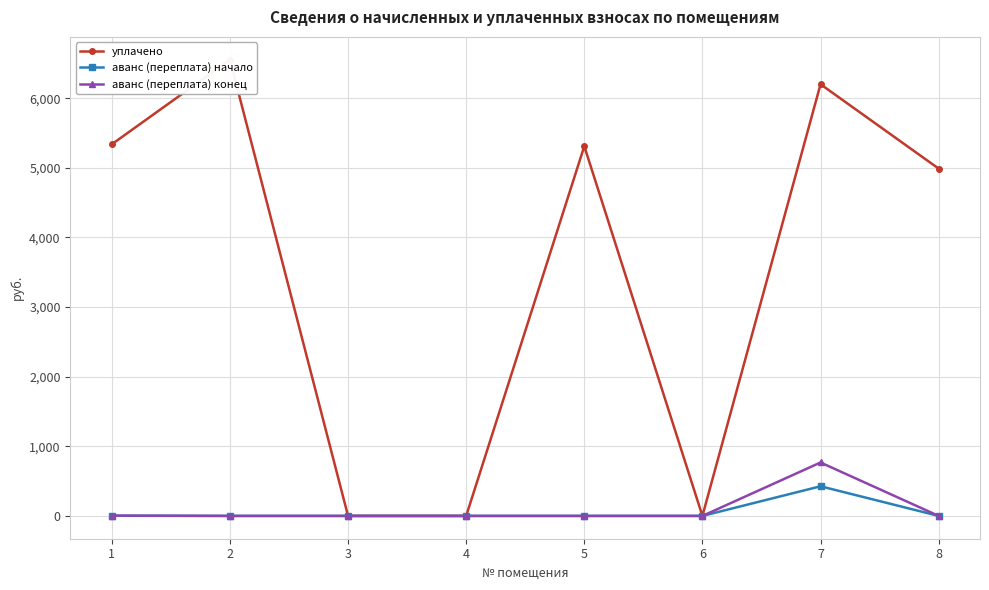

Which label corresponds to the largest value in the chart?

2